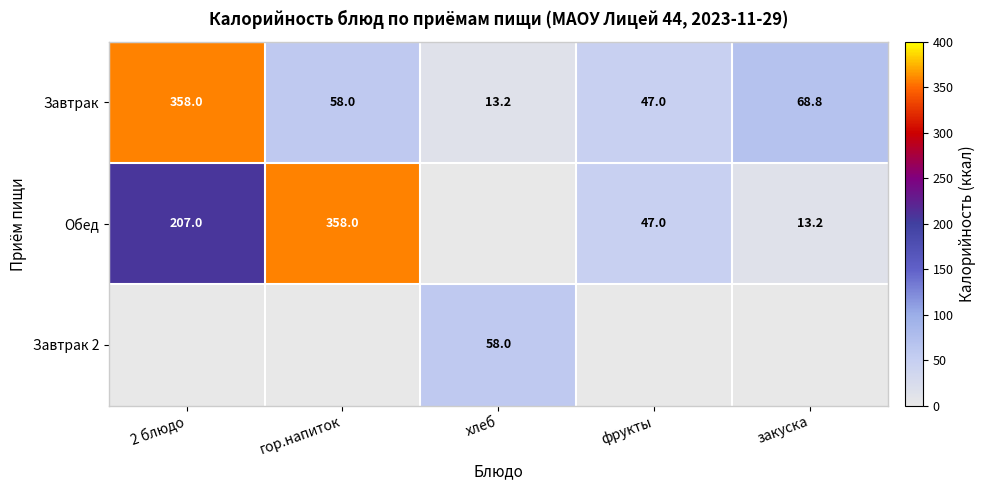

Where does the Завтрак series first go above 58?

2 блюдо